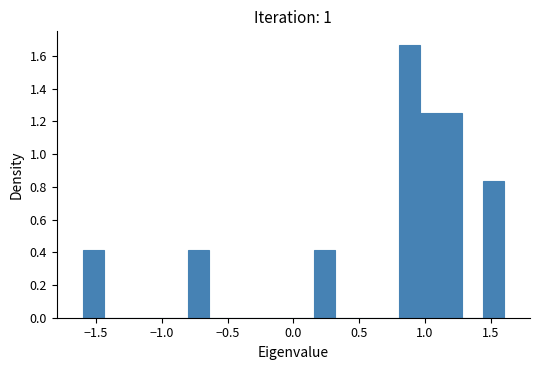

Read against the x-axis, roughly where is the centre of the tallest bar?

0.90